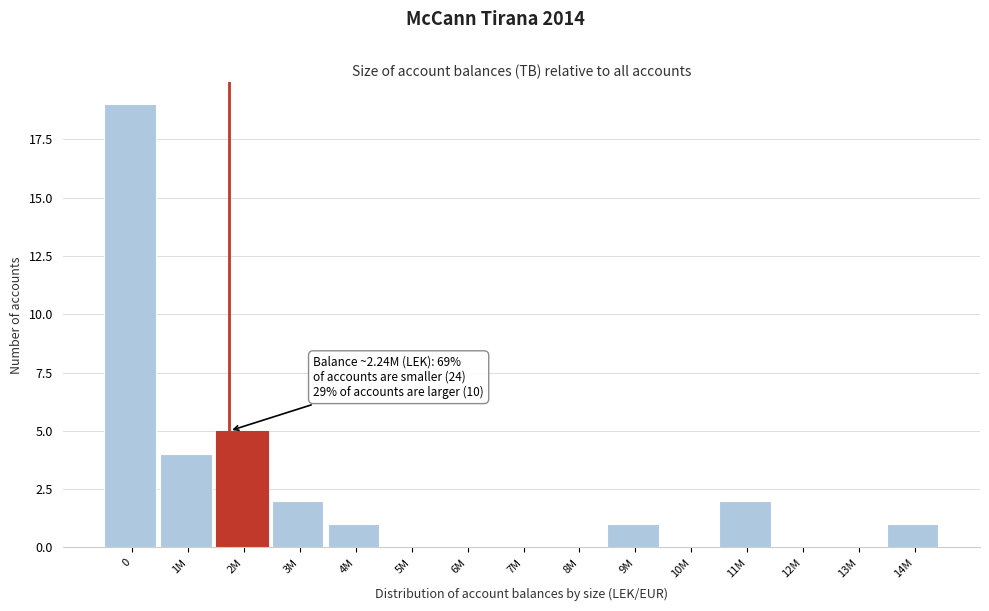

Reading left to right, what are all the values shown in this chart?

0=19	1M=4	2M=5	3M=2	4M=1	5M=0	6M=0	7M=0	8M=0	9M=1	10M=0	11M=2	12M=0	13M=0	14M=1